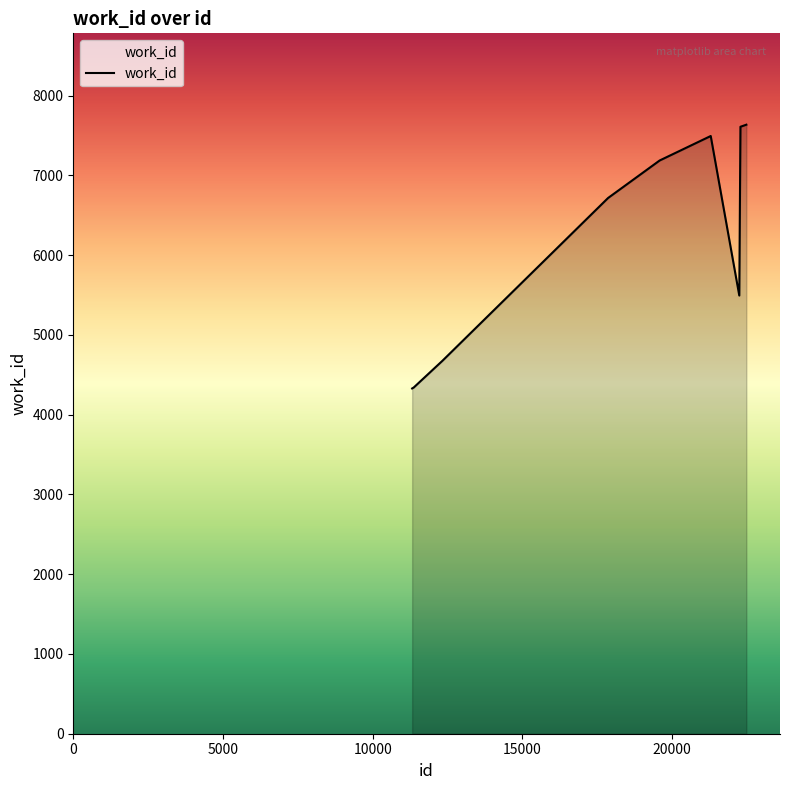

What is the greatest value displayed?

7636